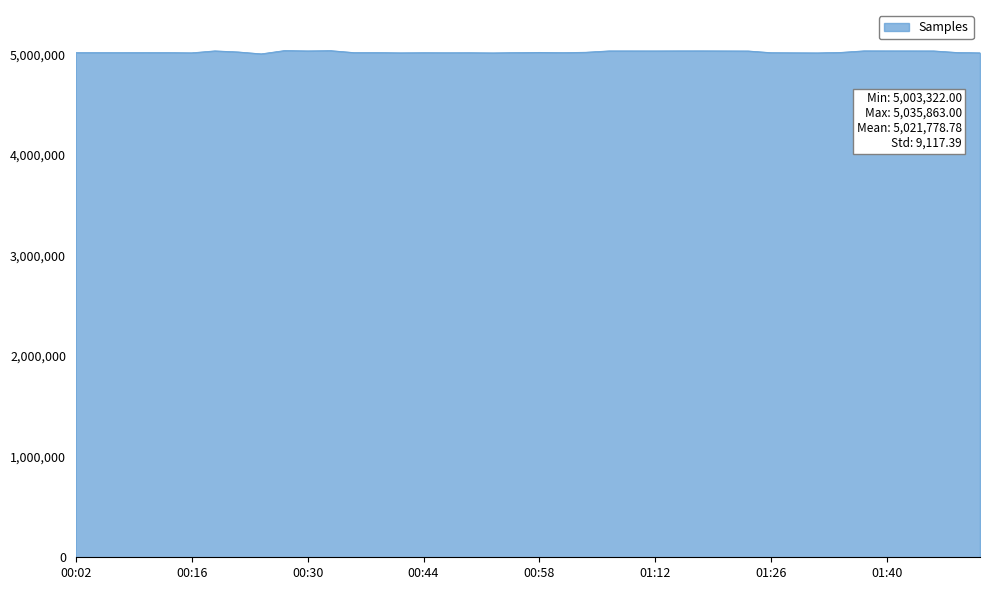

What is the smallest value displayed?

5003322